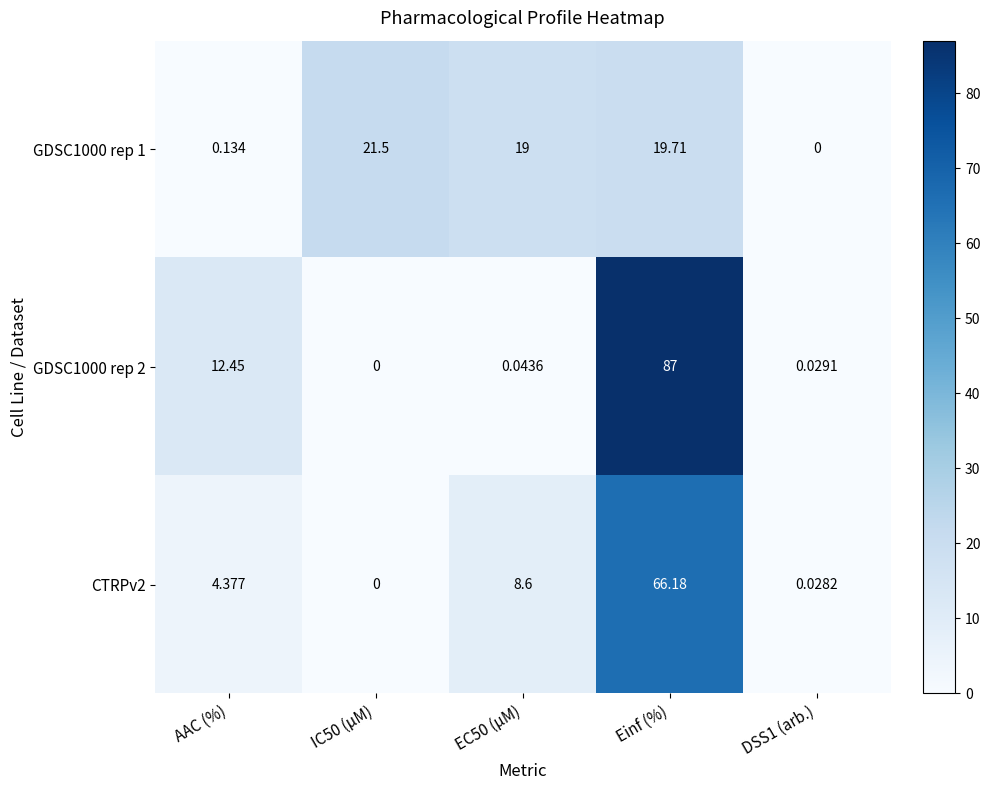

Rank the series at EC50 (µM) from lowest to highest value.

GDSC1000 rep 2, CTRPv2, GDSC1000 rep 1